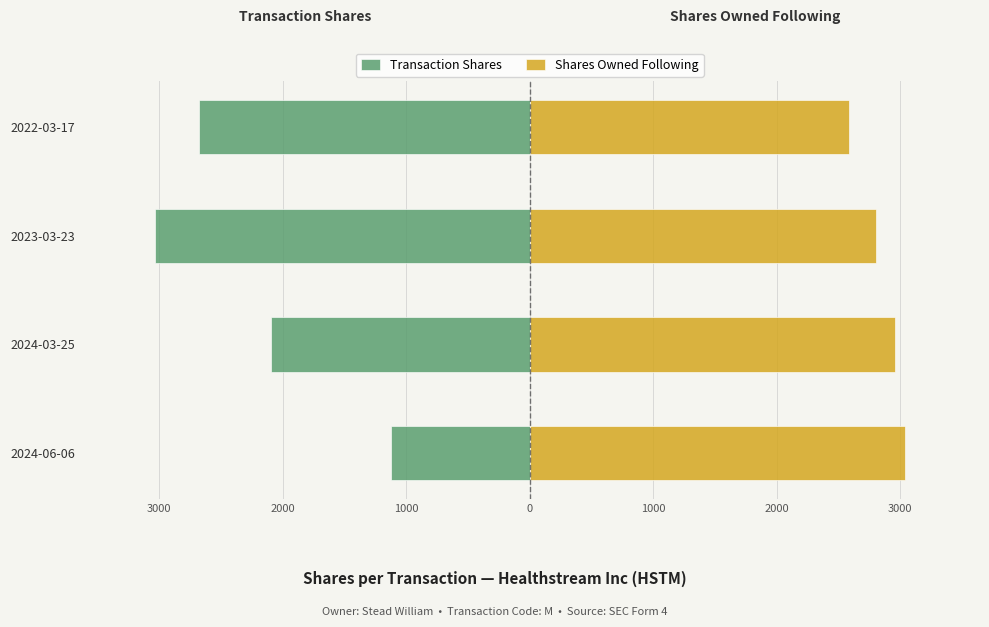

Does the chart contain stacked bars?

No